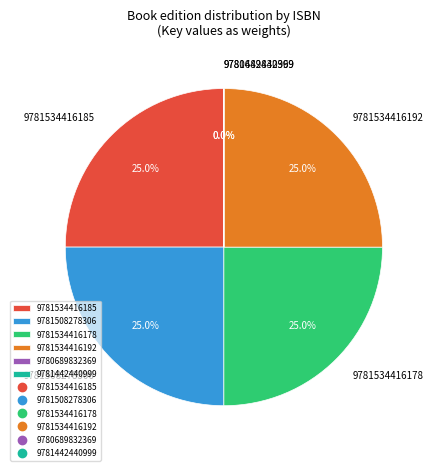

What percentage do 9781534416178 and 9781534416192 together represent?

50.0%